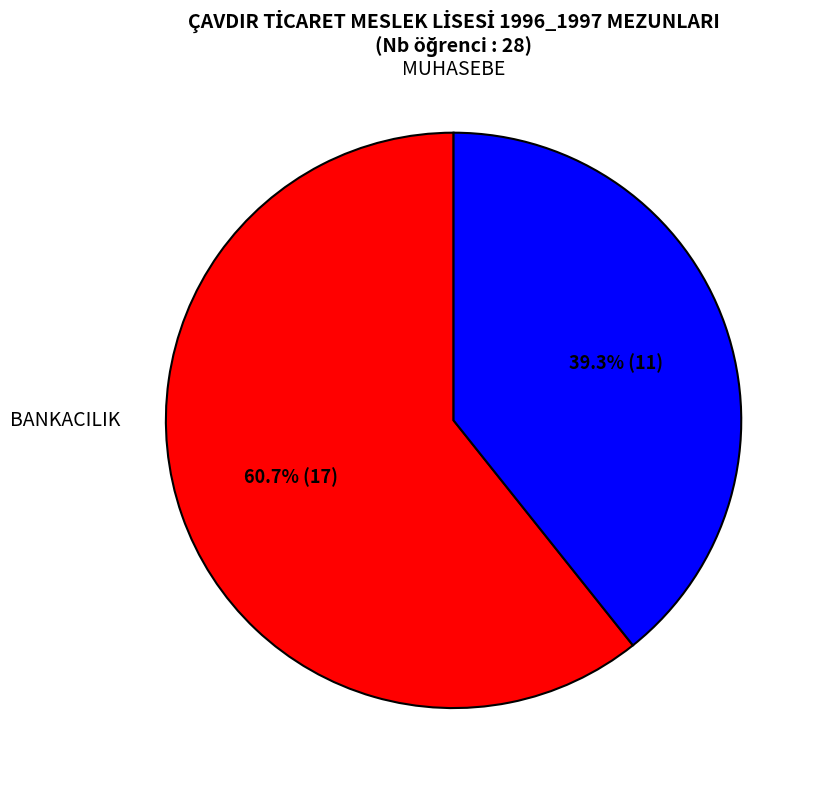

Does any single category account for the majority?

Yes